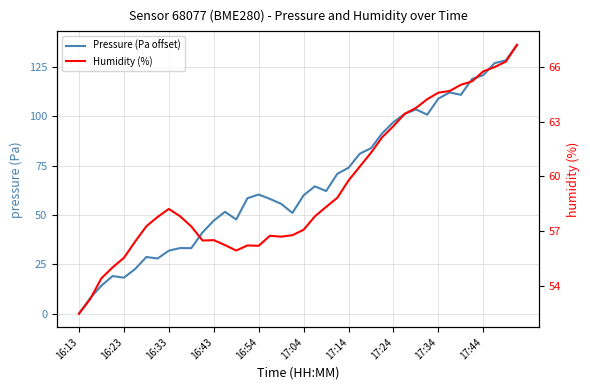

How many data points does each series have?

40